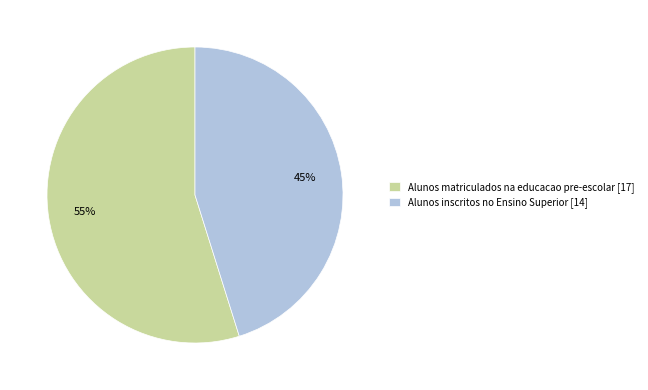

Which has a higher value, Alunos inscritos no Ensino Superior [14] or Alunos matriculados na educacao pre-escolar [17]?

Alunos matriculados na educacao pre-escolar [17]